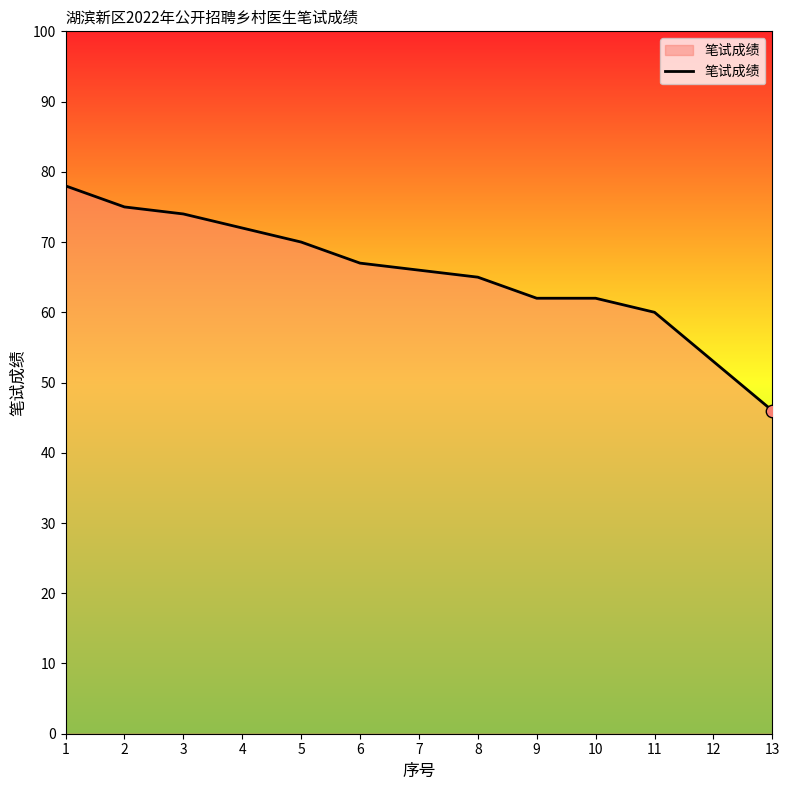

Which has a higher value, 12 or 6?

6